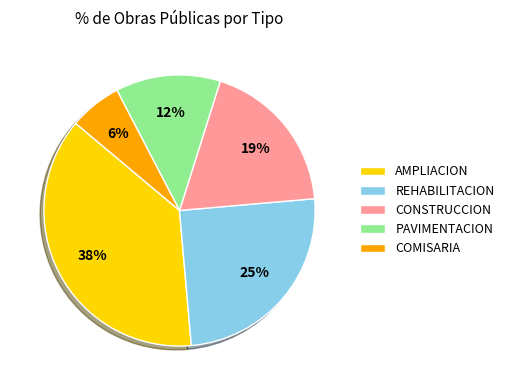

To the nearest percent, what is the difference between the REHABILITACION and PAVIMENTACION slice percentages?

12%